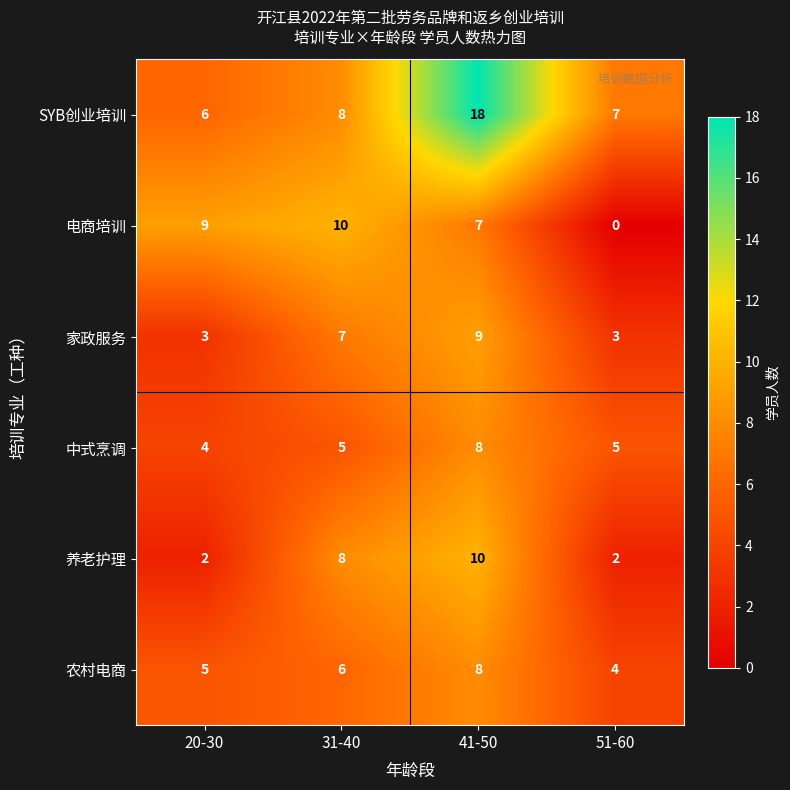

Count the 中式烹调 values in the range 5 to 8.

3